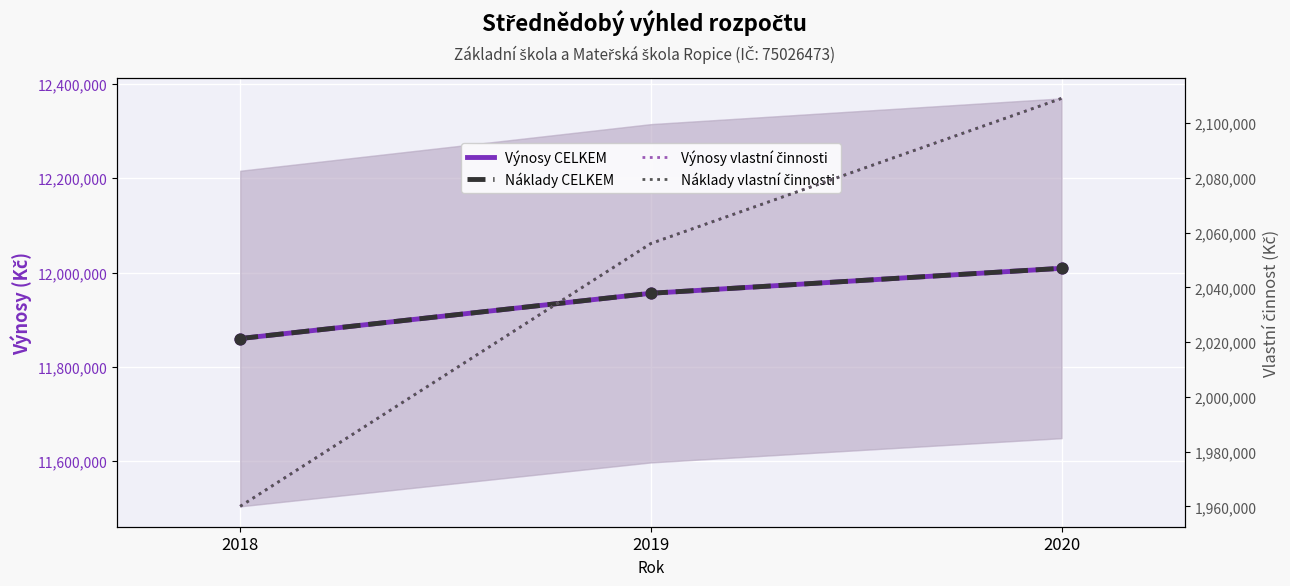

Which series has the widest spread of Y values?

Výnosy CELKEM